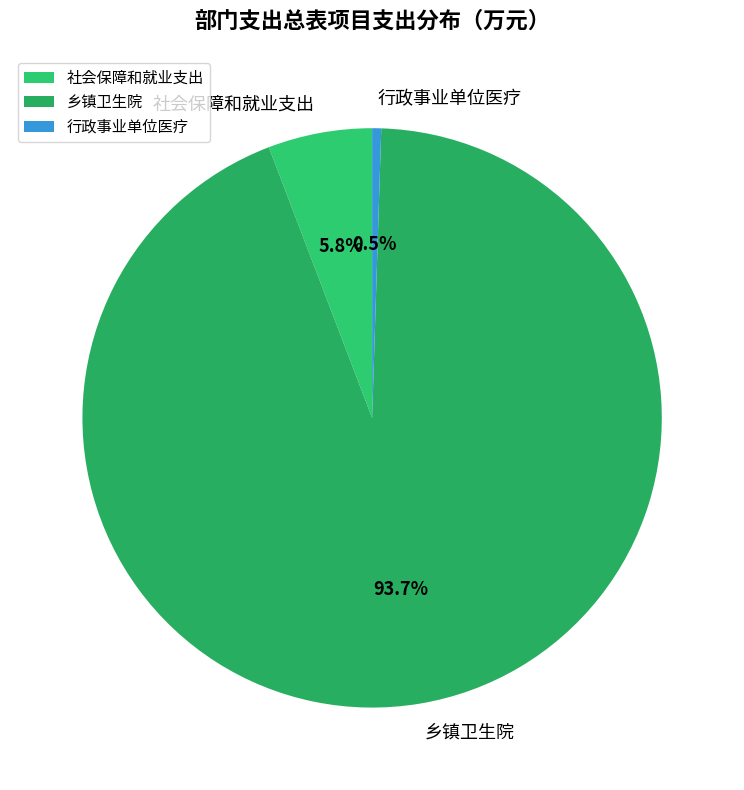

Which slice represents more than half of the pie?

乡镇卫生院